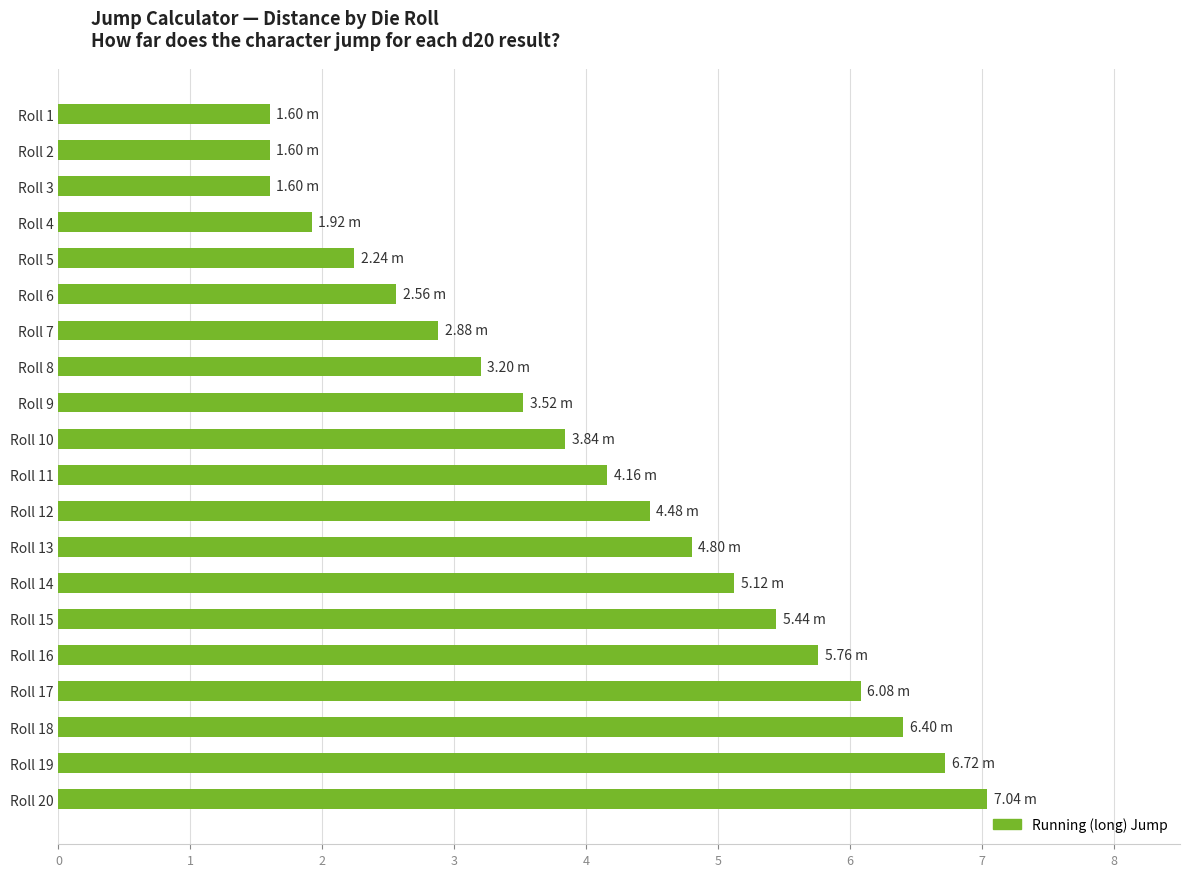

What is the difference between the second highest and second lowest values?

5.1